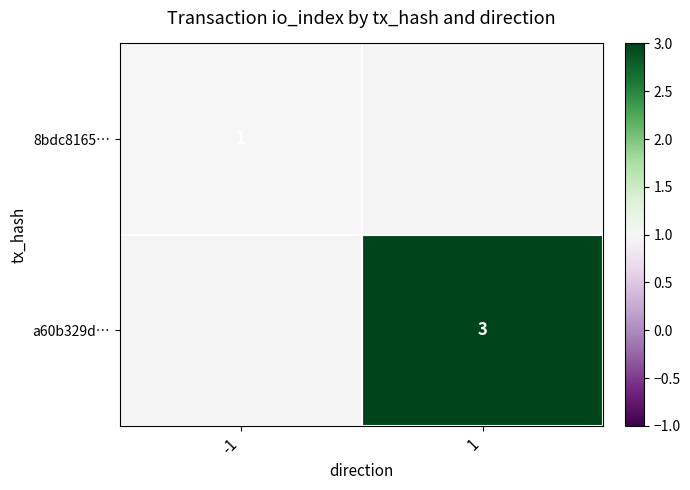

Is the value of a60b329d… at 1 greater than the value of 8bdc8165… at -1?

Yes